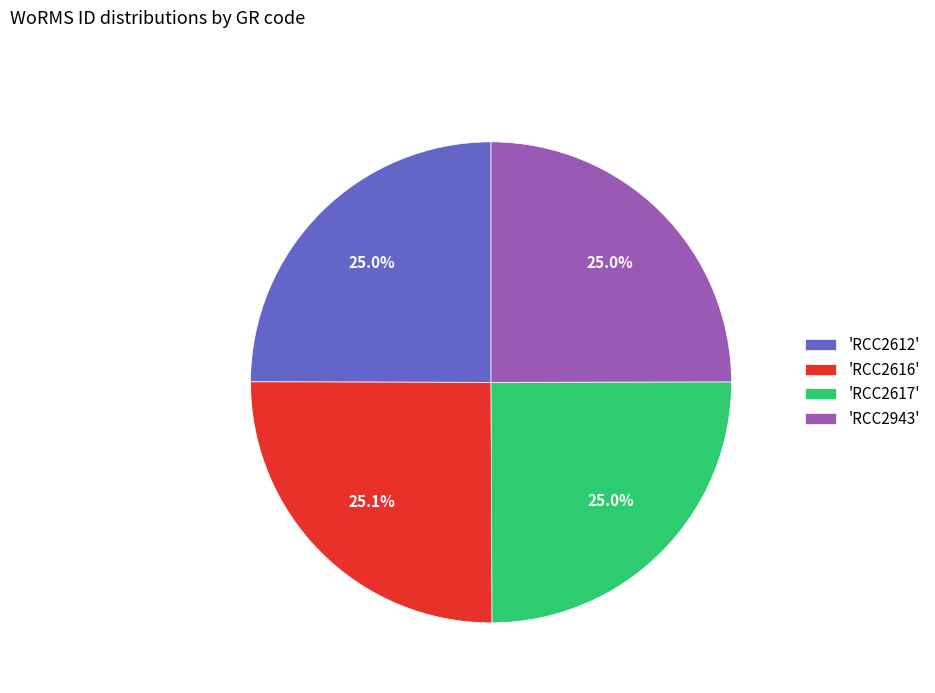

What is the ratio of the value at 'RCC2943' to the value at 'RCC2617'?

1.0